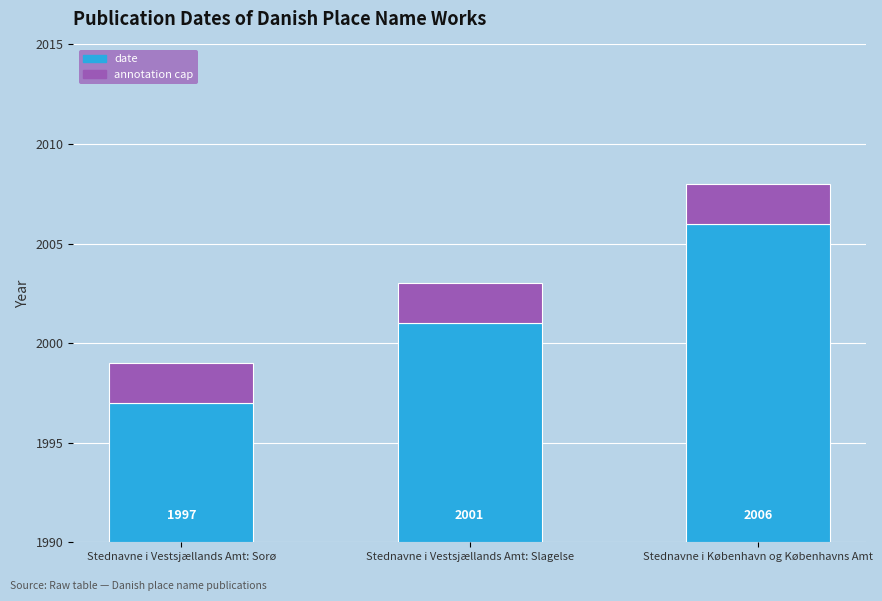

At which category is the sum across all series the highest?

Stednavne i København og Københavns Amt